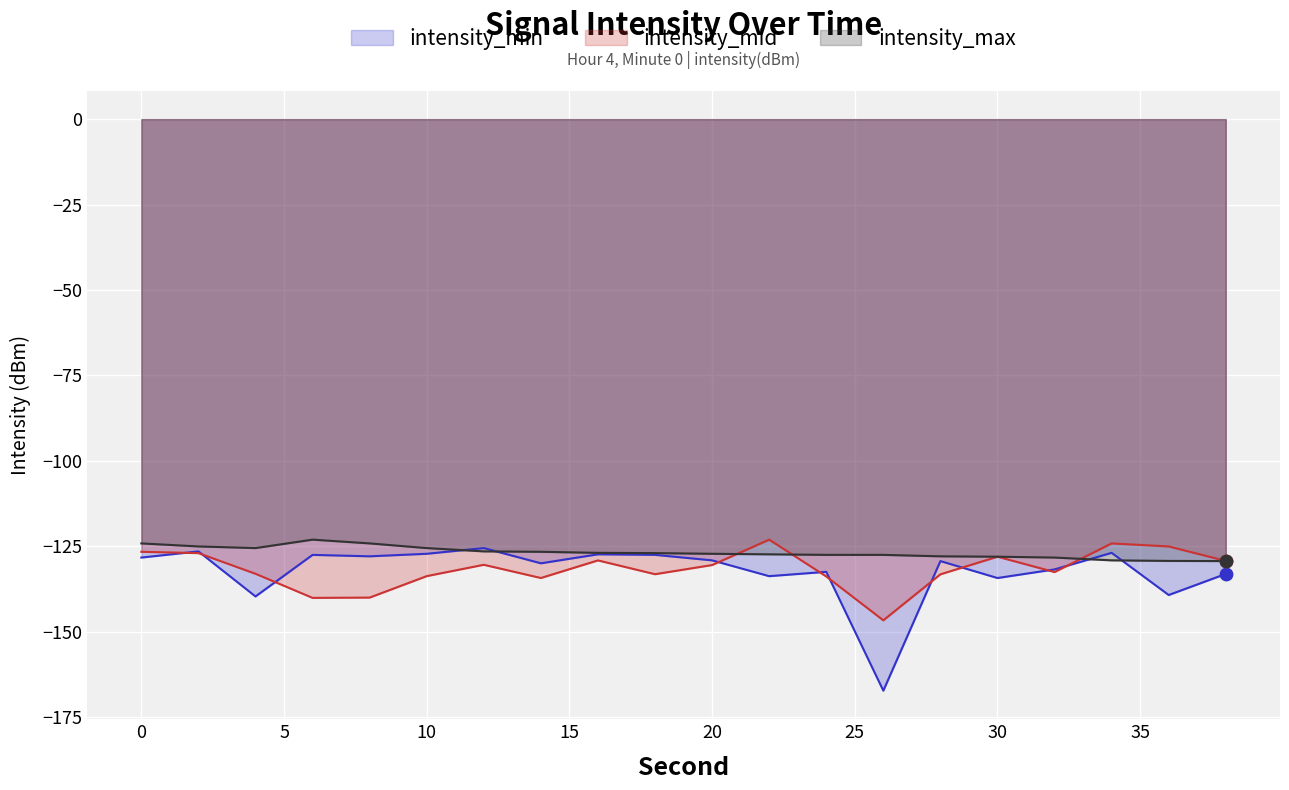

At which category is the sum across all series the highest?

2